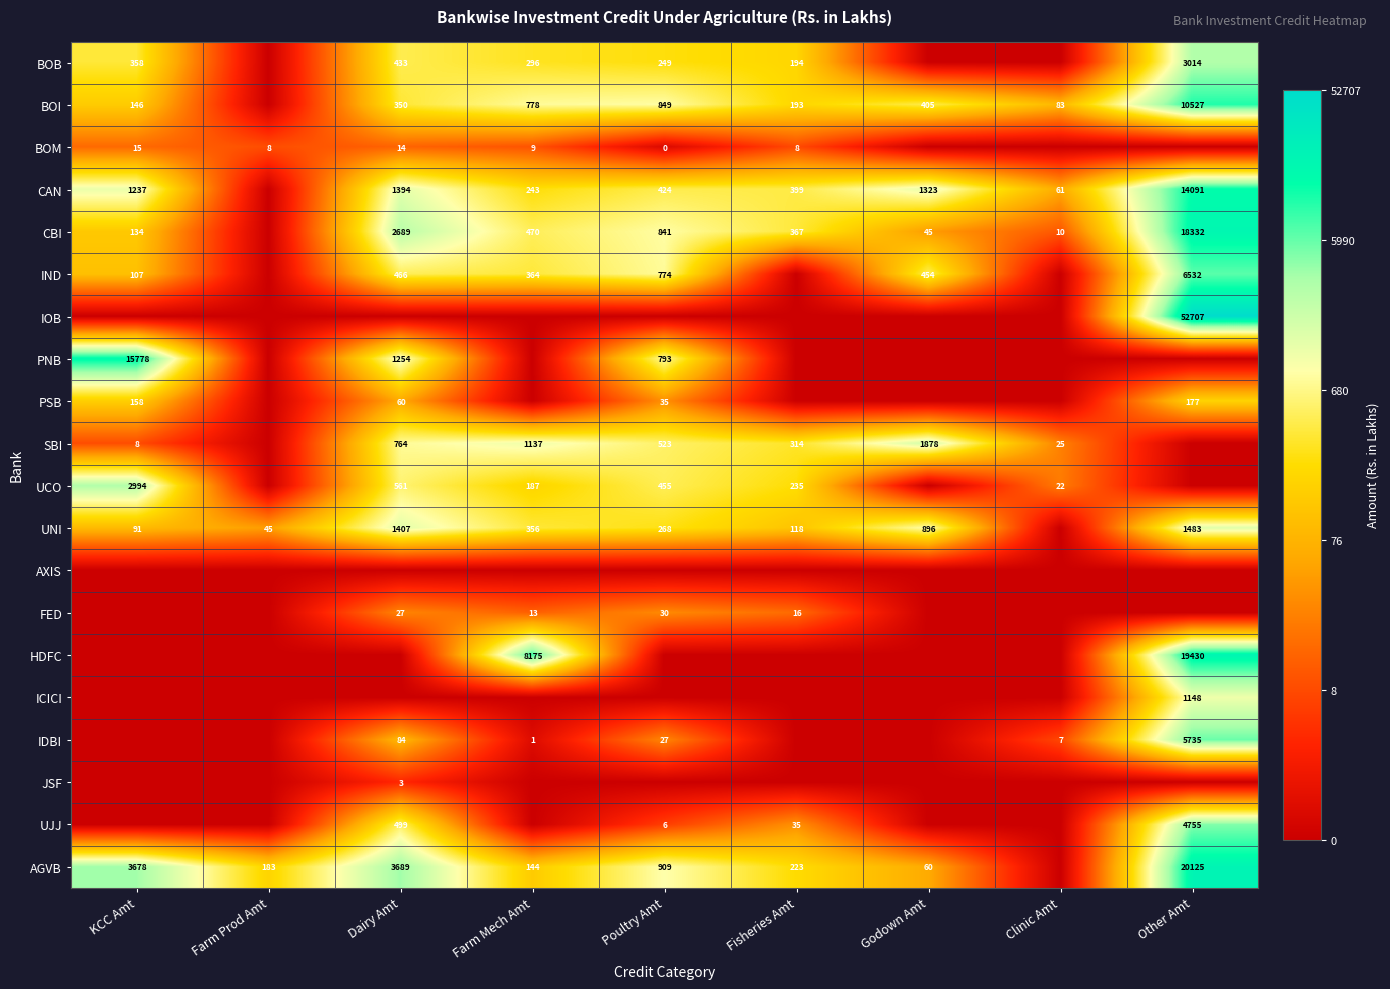

What is the sum of the FED values at Dairy Amt and Farm Mech Amt?

40